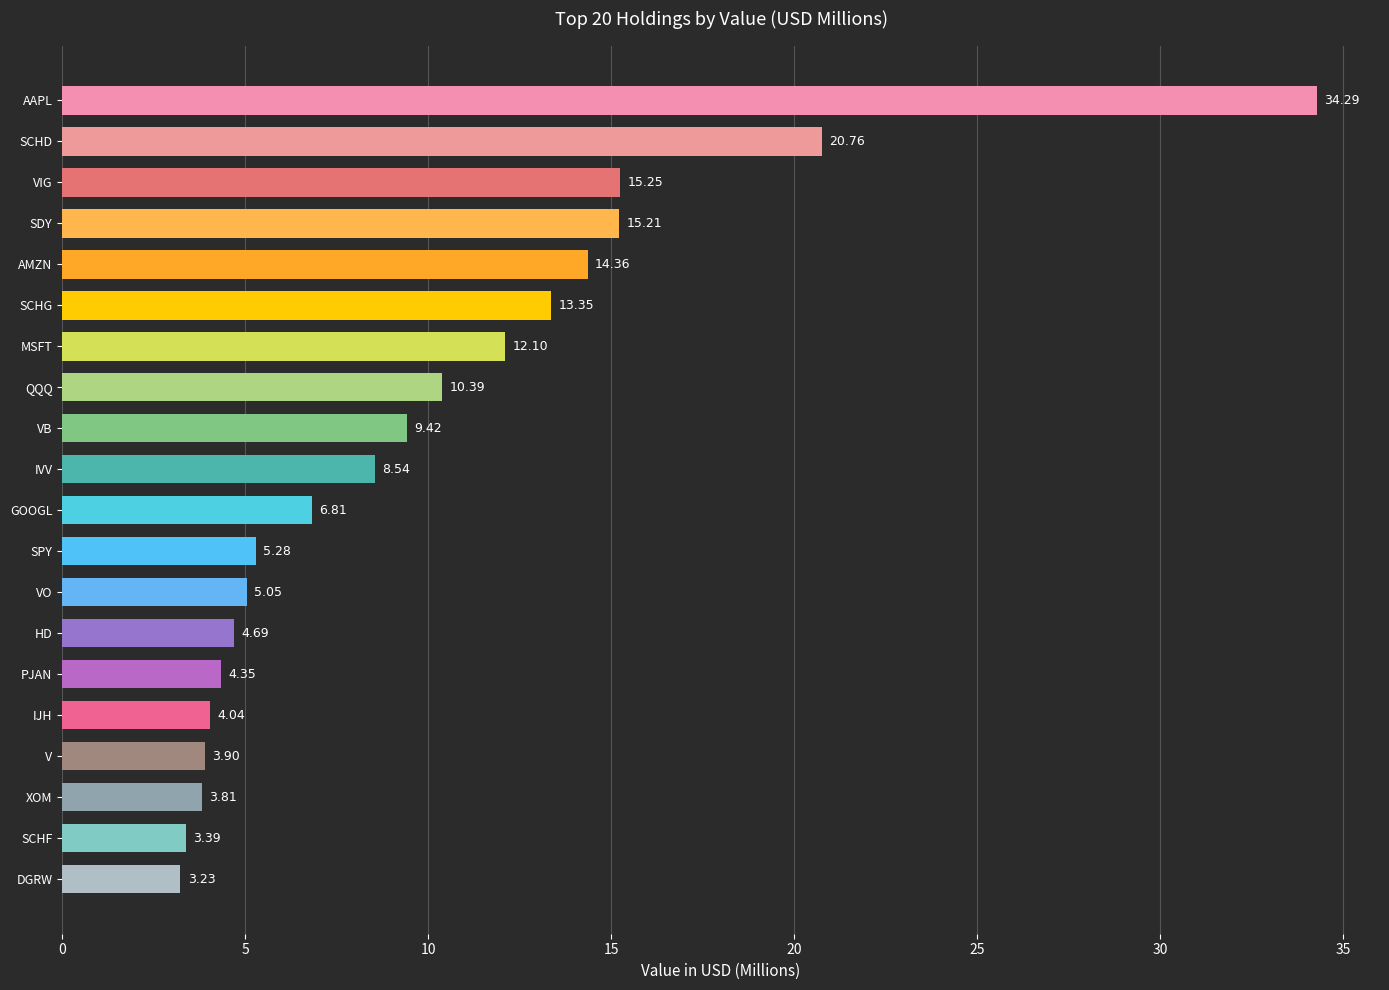

Where is the data nearest to the value 18?

VIG